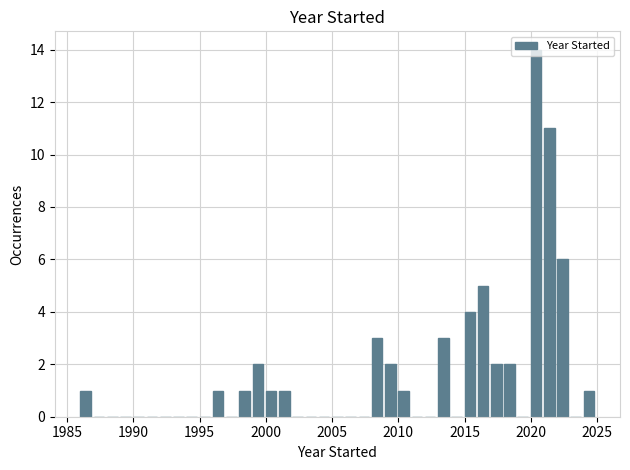

Read against the x-axis, roughly where is the centre of the tallest bar?

2020.5